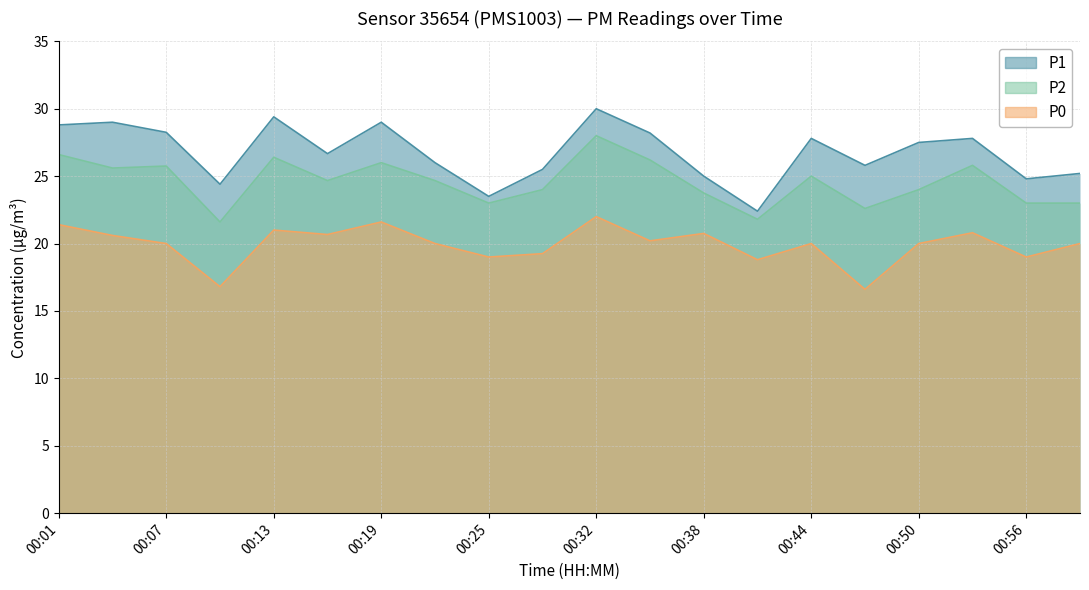

Which series has the largest range (max minus min)?

P1